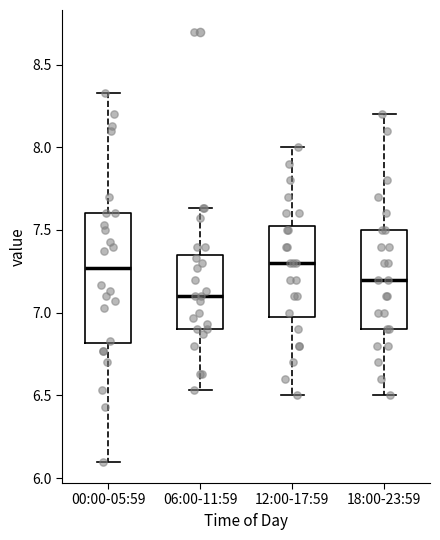

Reading left to right, transcribe this box plot: for each box, give where its median line is, the range the box spans, and where its two whiskers end, as read against the y-axis. The values are not printed on the chart, so give them approximately, as read against the axis.

00:00-05:59: median 7.25, box 6.80 to 7.60, whiskers 6.10 to 8.35
06:00-11:59: median 7.10, box 6.90 to 7.35, whiskers 6.55 to 7.65
12:00-17:59: median 7.30, box 7.00 to 7.55, whiskers 6.50 to 8.00
18:00-23:59: median 7.20, box 6.90 to 7.50, whiskers 6.50 to 8.20